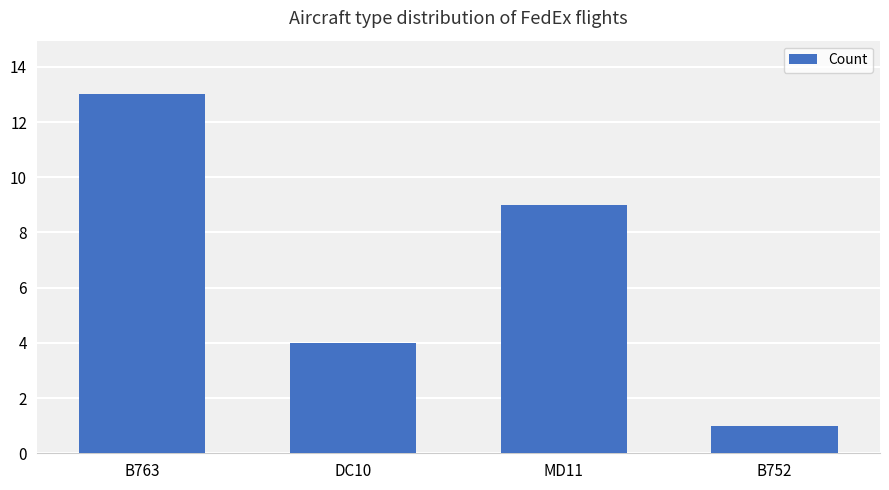

How many data points are less than 9?

2